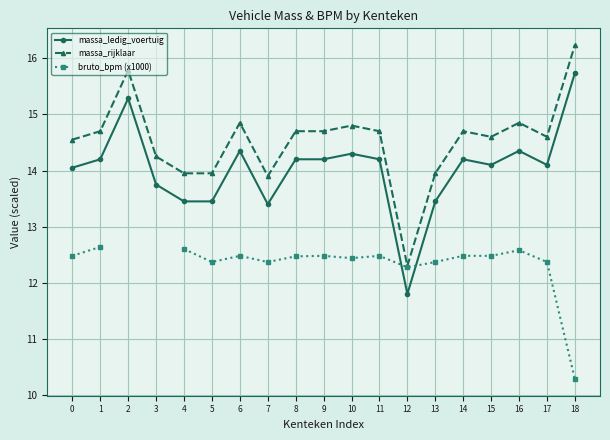

What is the minimum value shown in the chart?

10.3